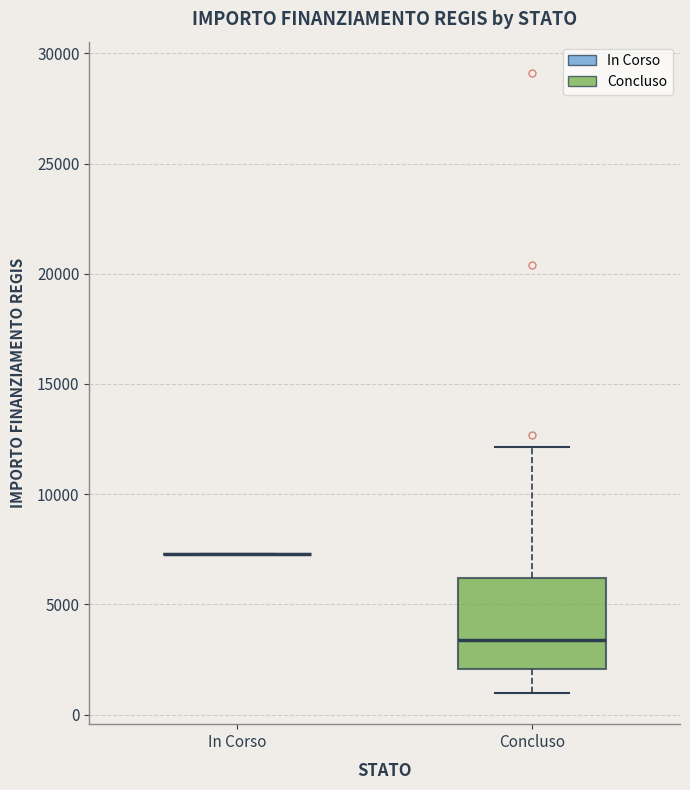

Reading left to right, read every box against the y-axis: the position of its median line, the range the box covers, and the ends of its whiskers. The values are not printed on the chart, so give them approximately, as read against the axis.

In Corso: box collapsed to a line at 7500, whiskers 7500 to 7500
Concluso: median 3500, box 2000 to 6000, whiskers 1000 to 12000